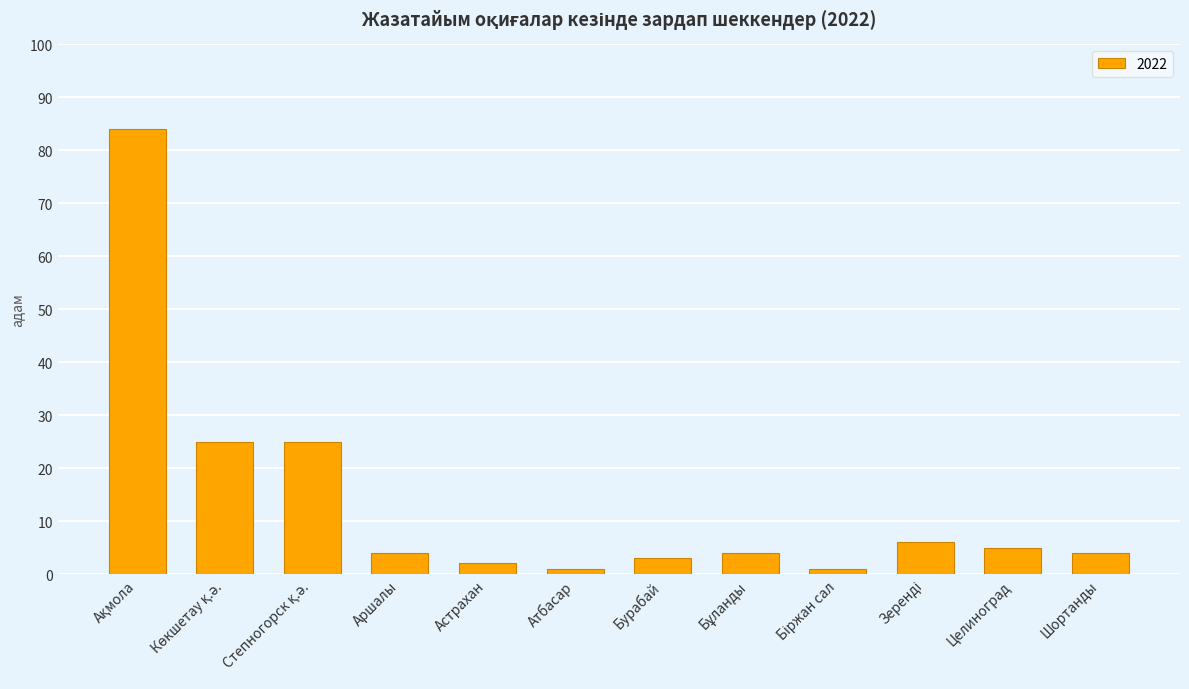

What is the sum of all values?

164